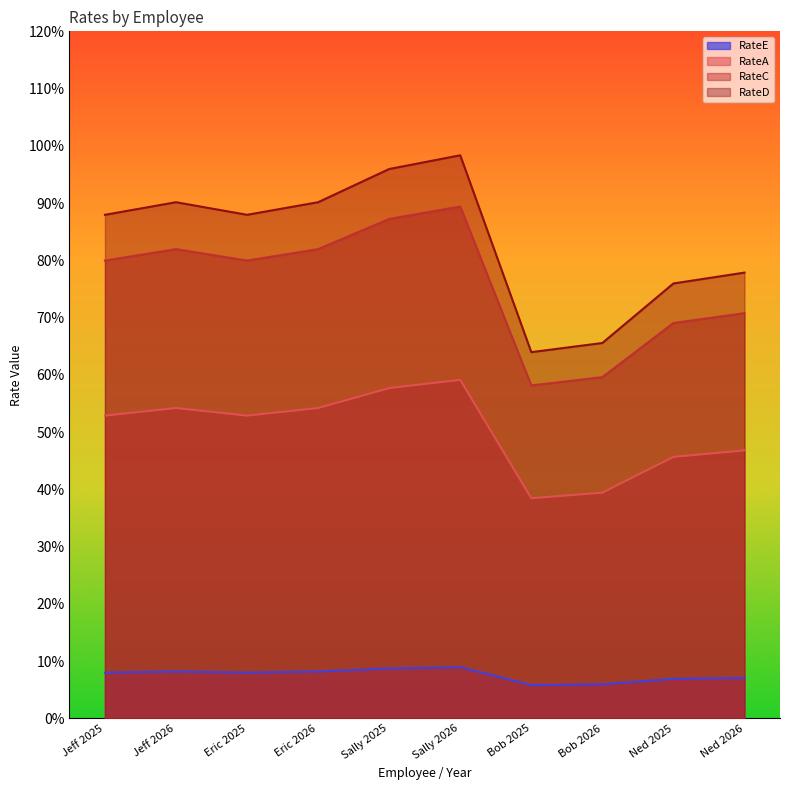

What is the difference between the highest and lowest values at Ned 2025?

69.1